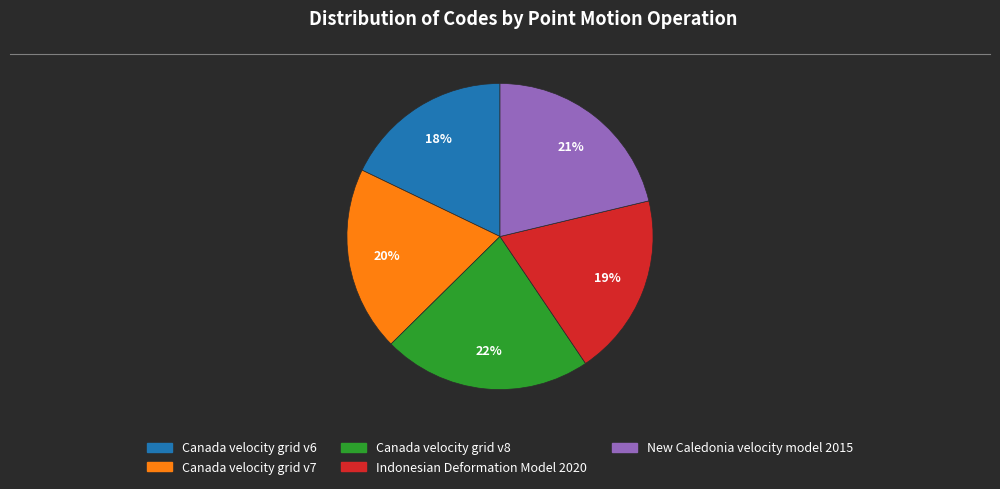

The Canada velocity grid v7 slice represents 34% of the pie. True or false?

False